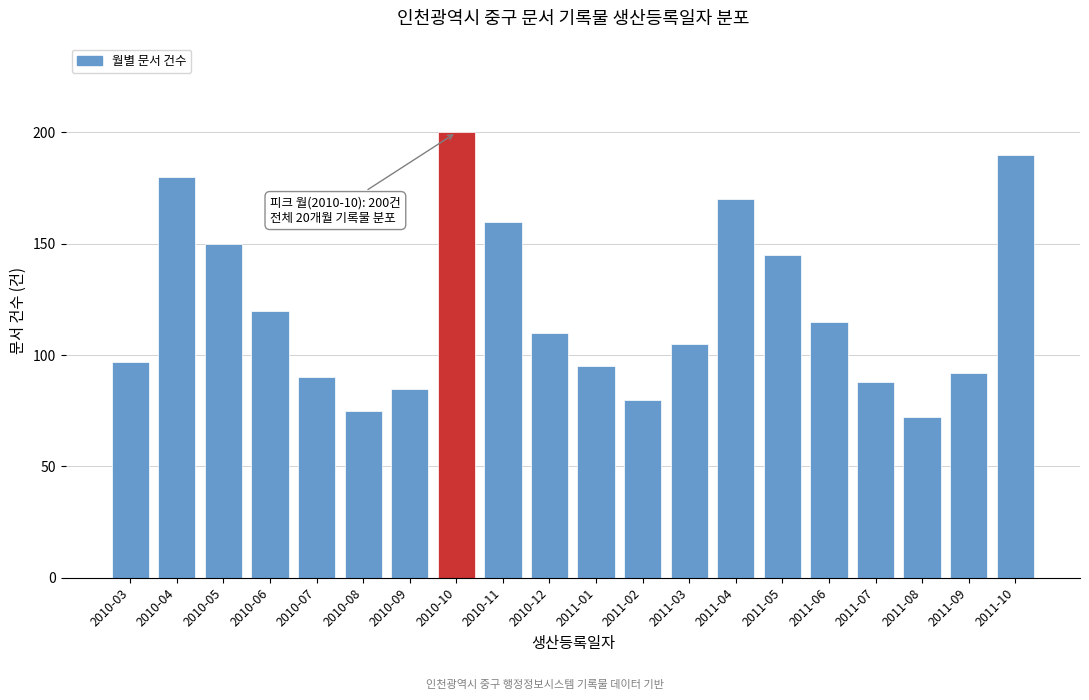

Reading left to right, transcribe all the data shown in this chart.

97	180	150	120	90	75	85	200	160	110	95	80	105	170	145	115	88	72	92	190